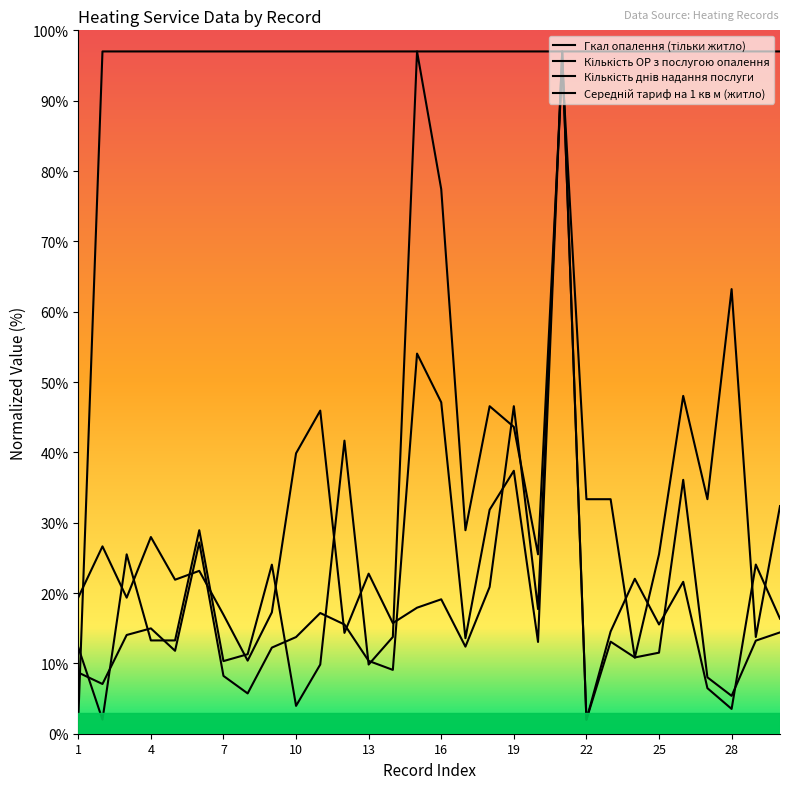

How many data points does each series have?

30